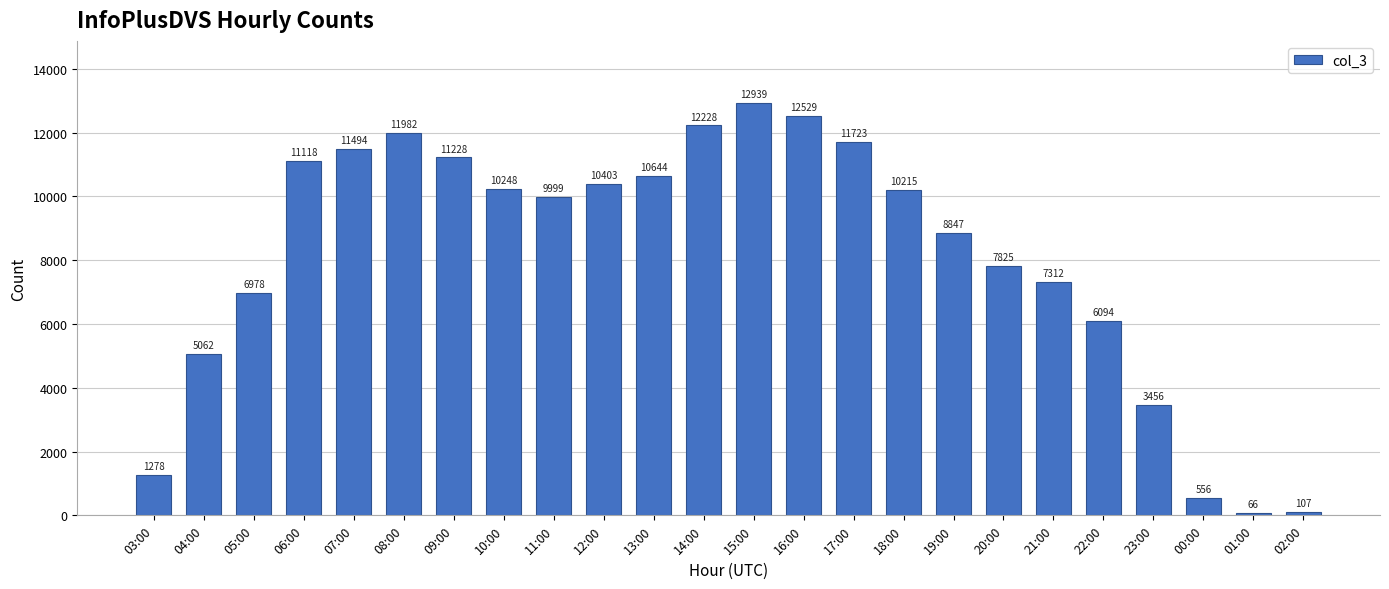

What is the difference between the maximum and minimum values?

12873